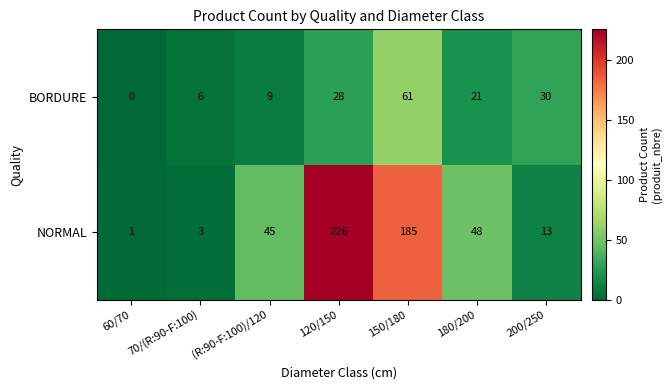

Which series has the widest spread of values?

NORMAL